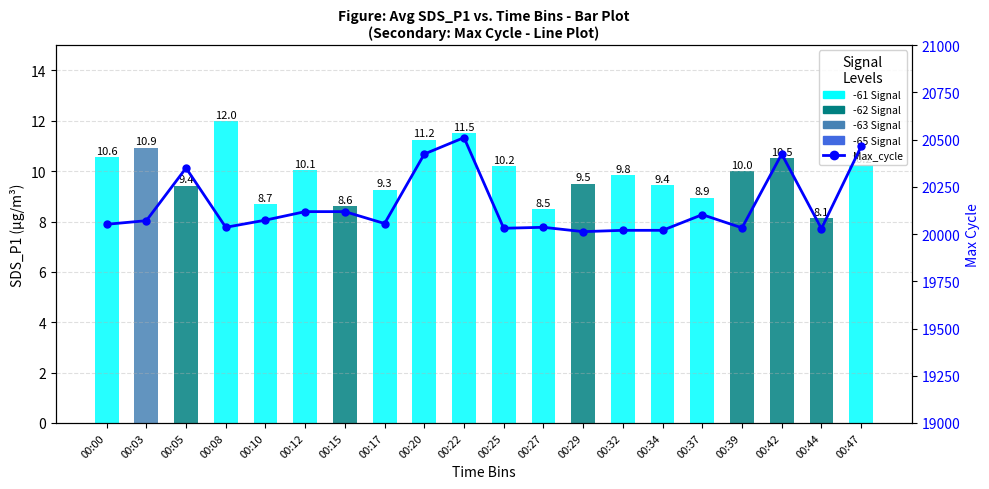

What is the smallest value displayed?

8.1